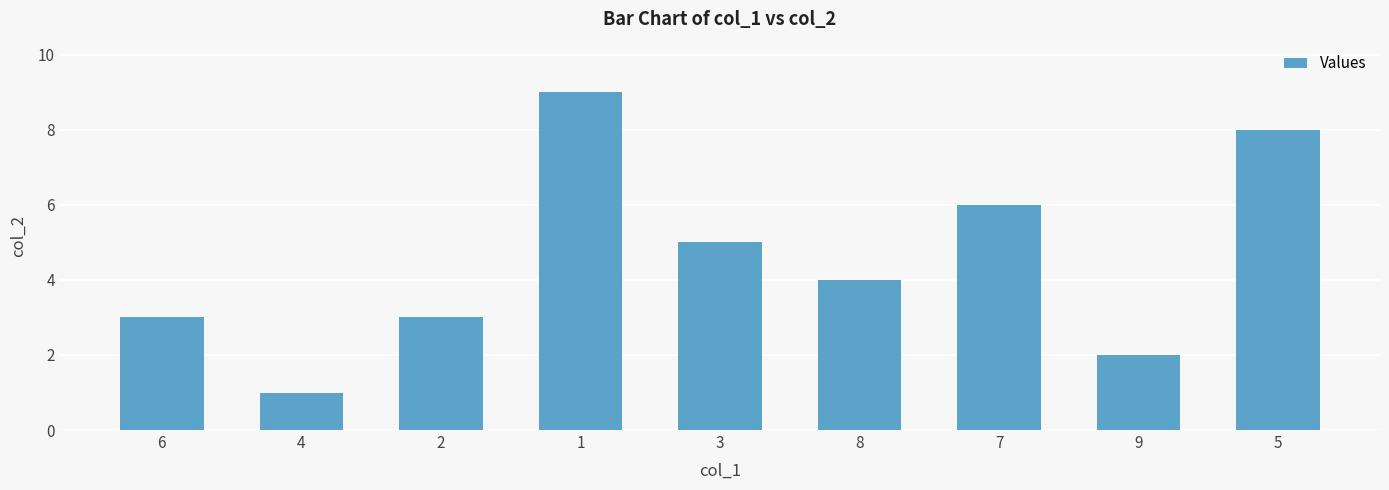

Reading left to right, extract all data points from this chart.

6=3	4=1	2=3	1=9	3=5	8=4	7=6	9=2	5=8